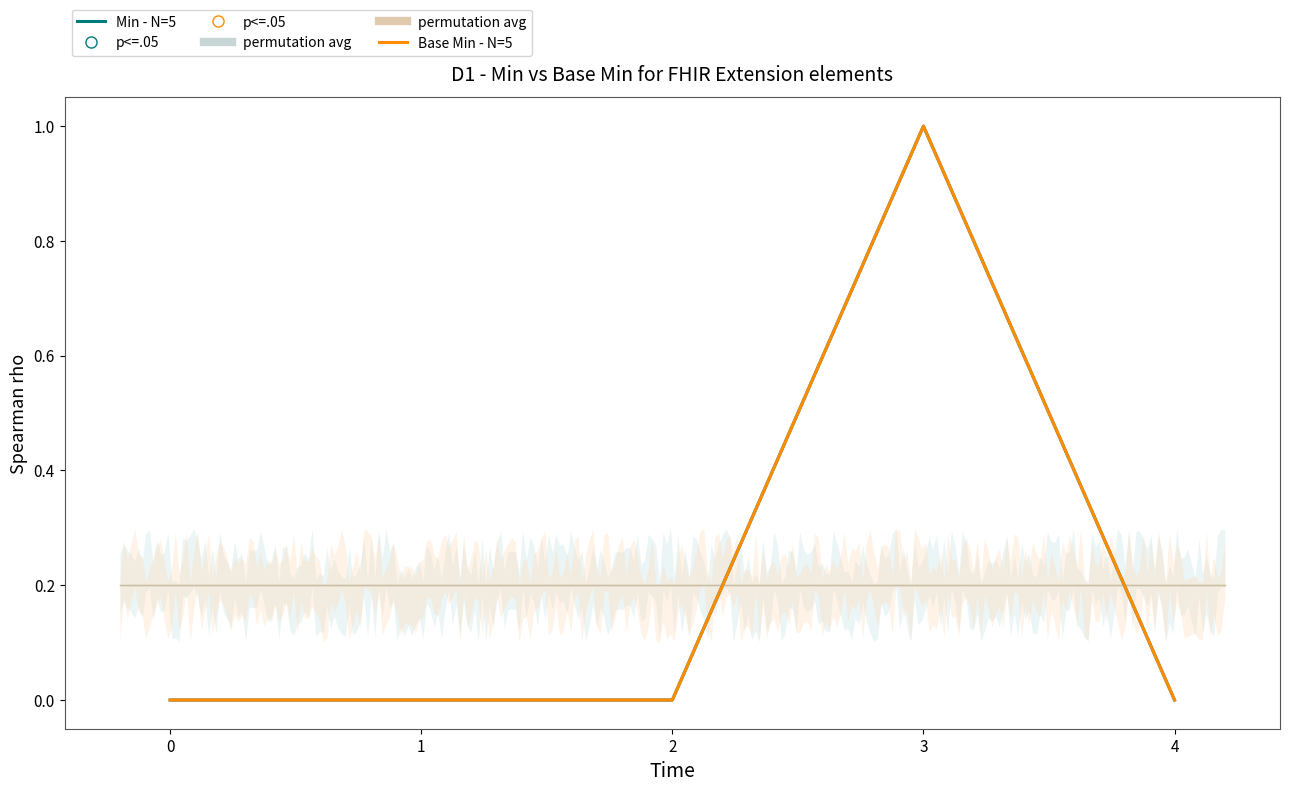

At which category is the sum across all series the highest?

3